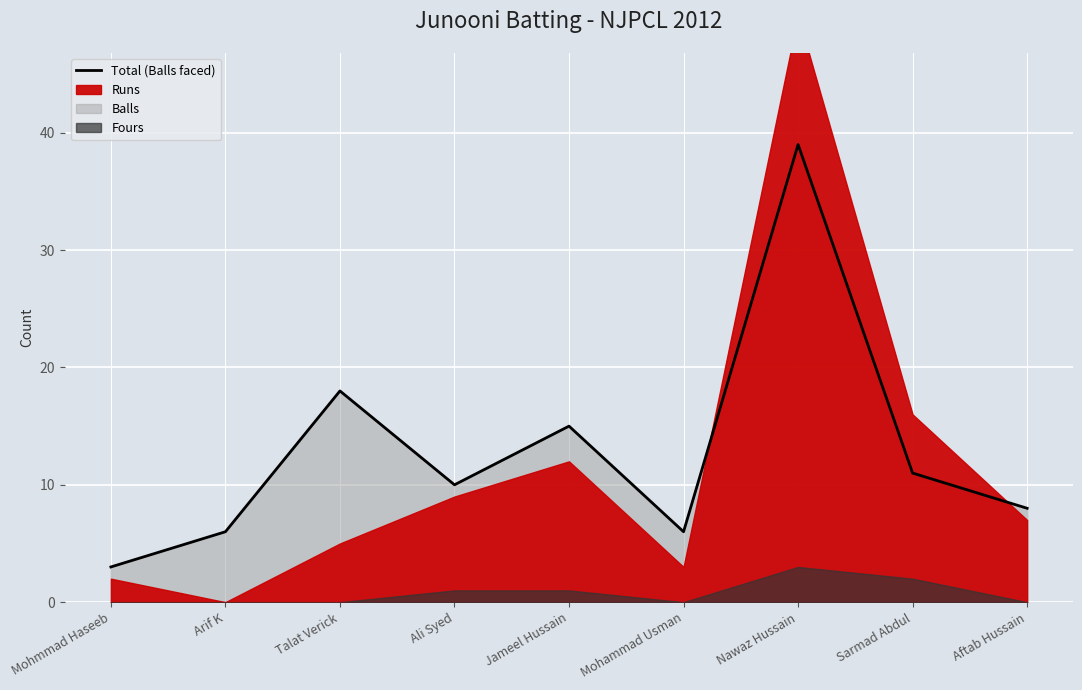

What is the difference between the maximum and minimum values?

36